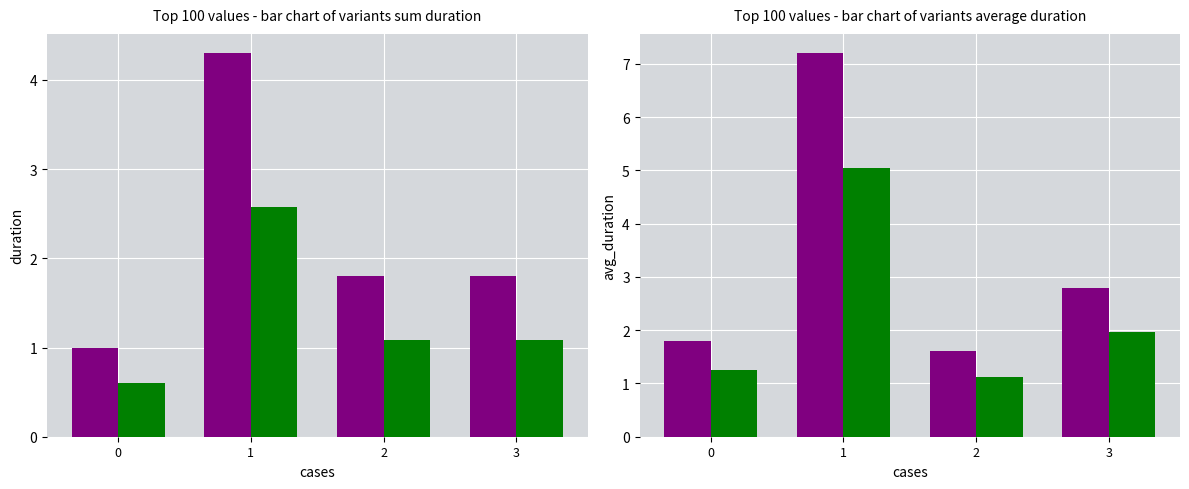

Reading left to right, what are all the values shown in this chart?

sum (purple): 1.0	4.3	1.8	1.8
sum (green): 0.6	2.6	1.1	1.1
avg (purple): 1.8	7.2	1.6	2.8
avg (green): 1.3	5.0	1.1	2.0